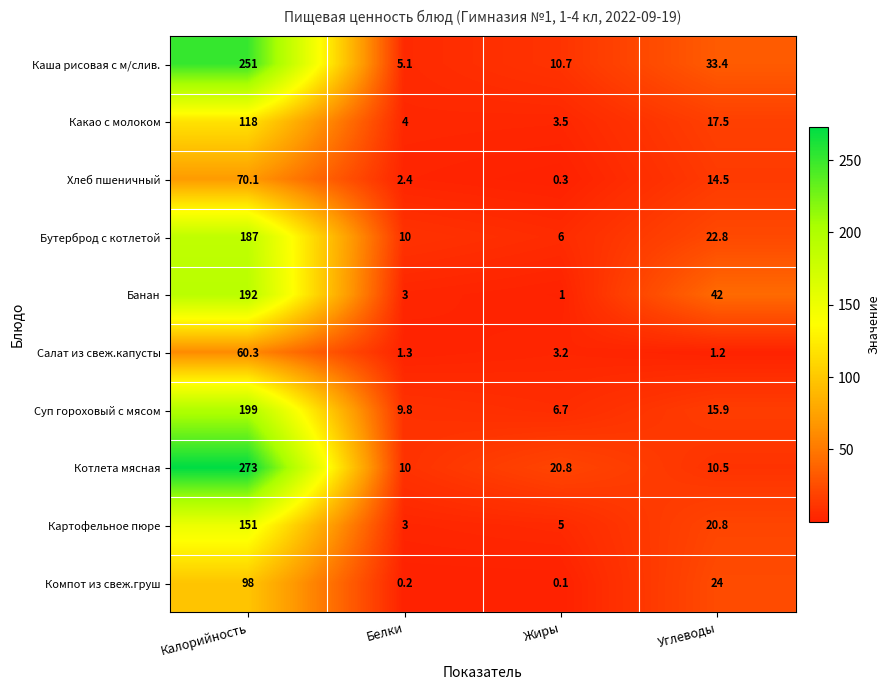

At which label is Суп гороховый с мясом closest to 102?

Углеводы